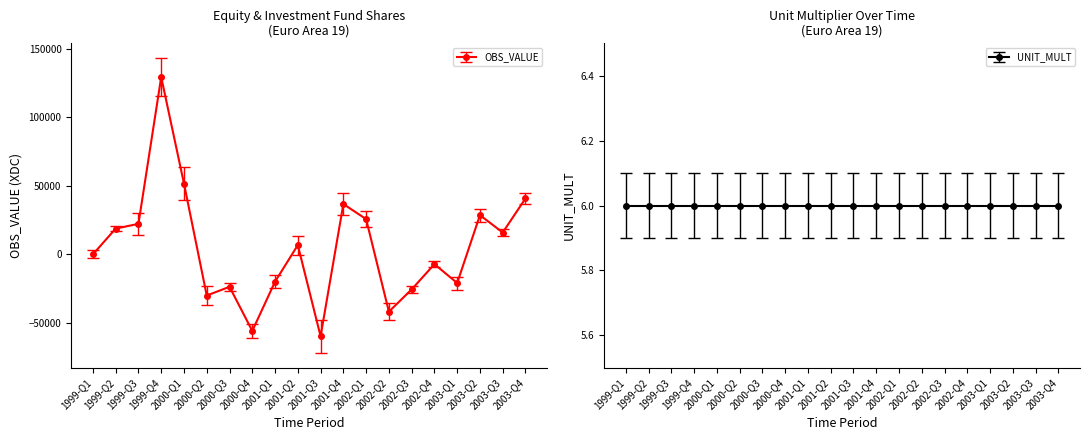

Where does the data first go above 6745?

1999-Q2